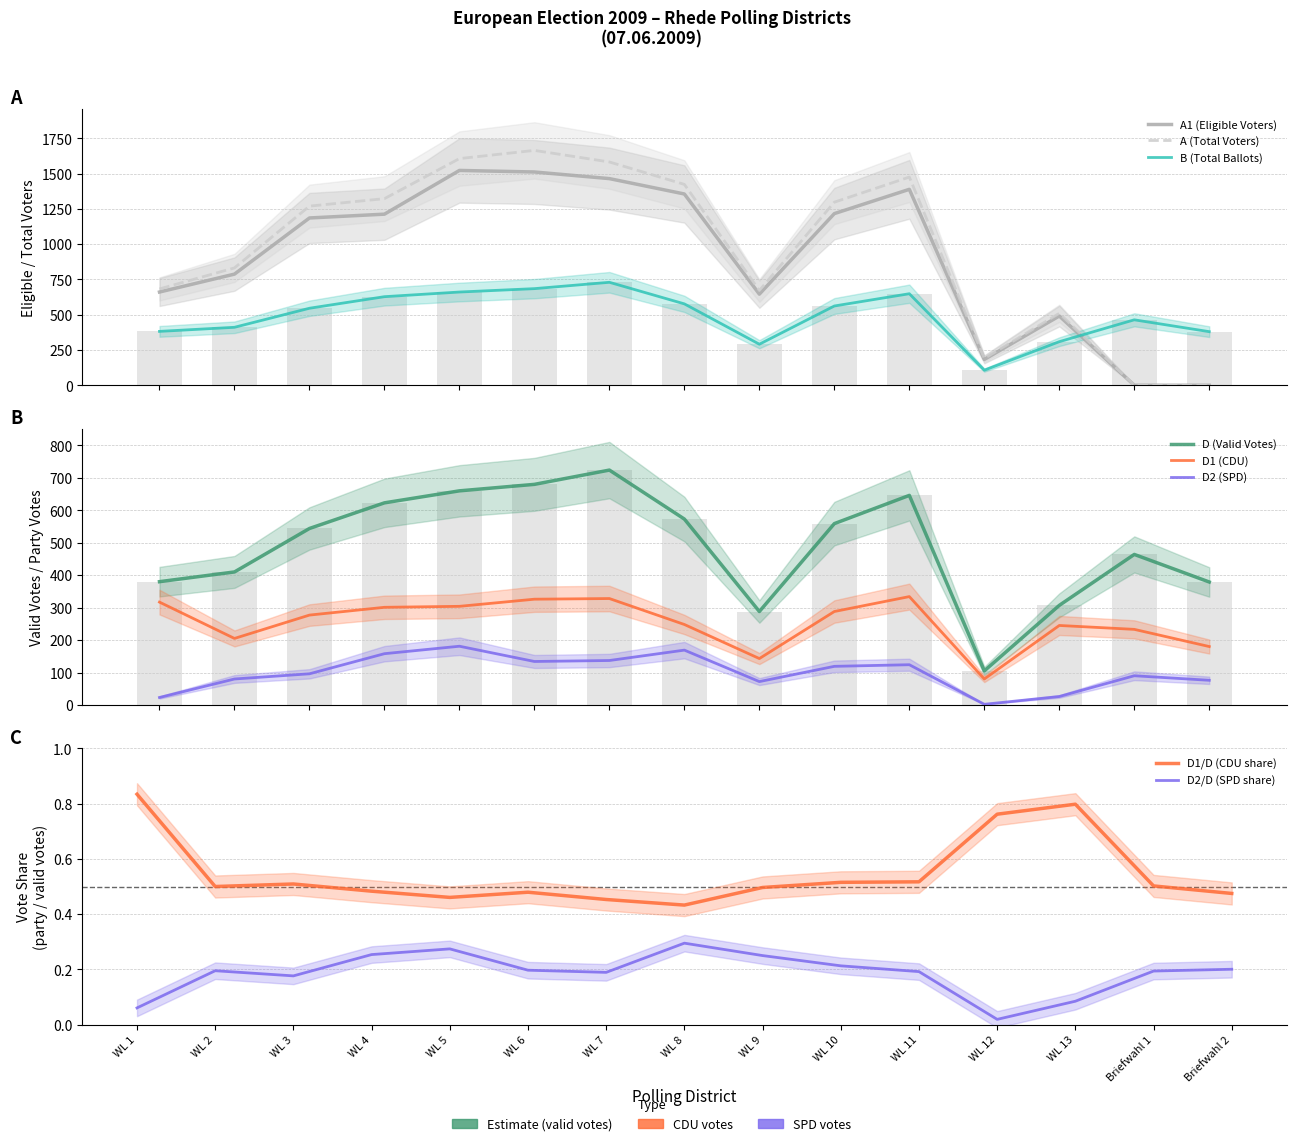

At which category is the sum across all series the highest?

WL 6